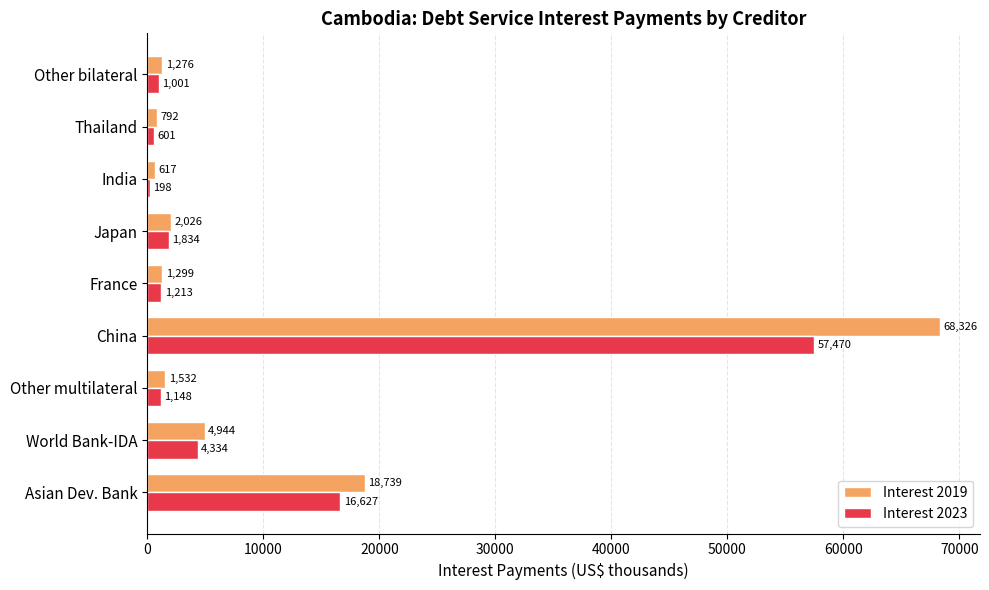

Which series has the largest total across all categories?

Interest 2019